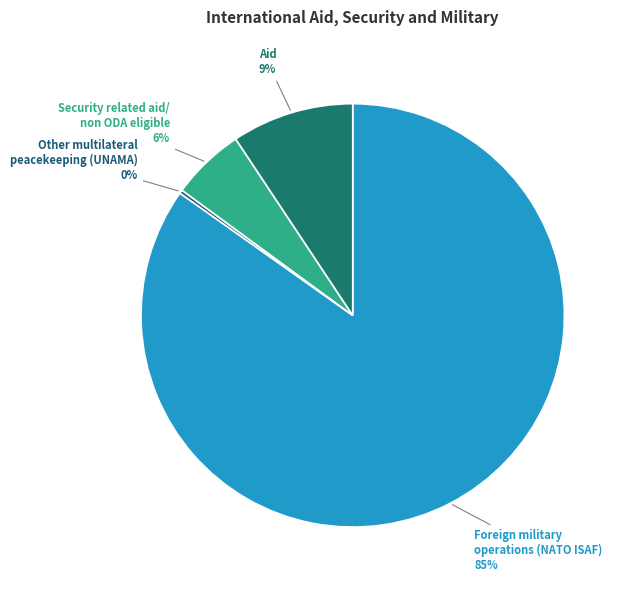

Is the sum of Security related aid/ non ODA eligible and Aid greater than half?

No